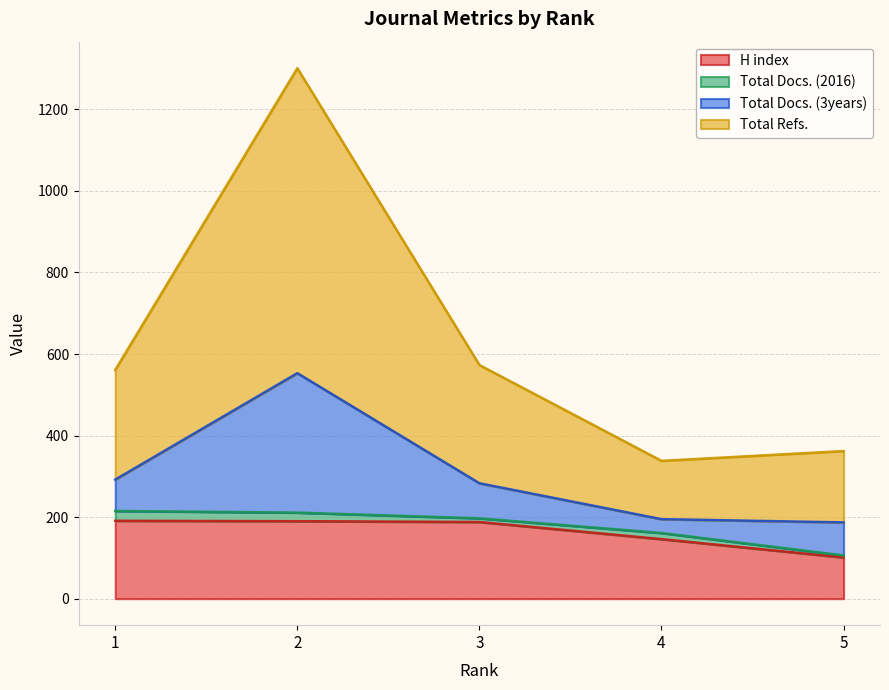

What is the maximum value for H index?

191